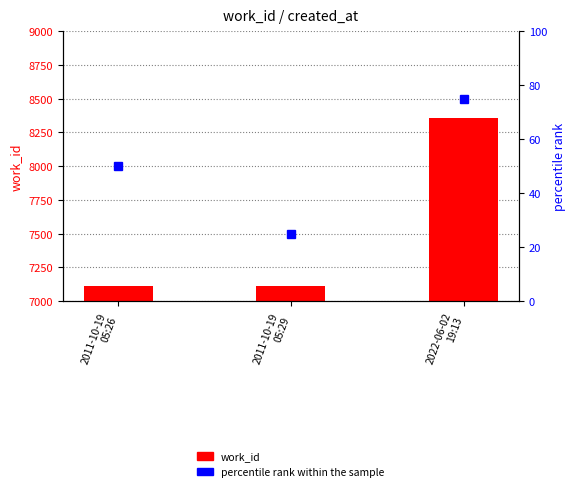

What is the label of the 2nd bar from the left?

2011-10-19
05:29